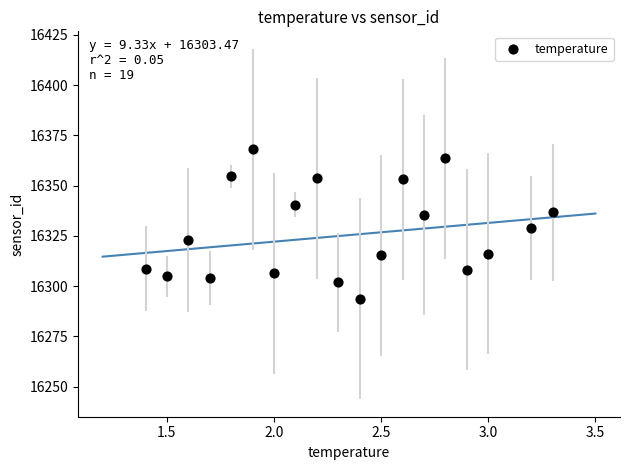

What is the range of X values (max minus min)?

1.9